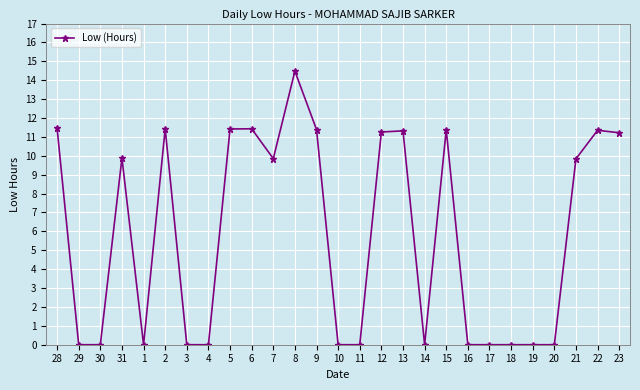

What is the sum of all values?

157.7